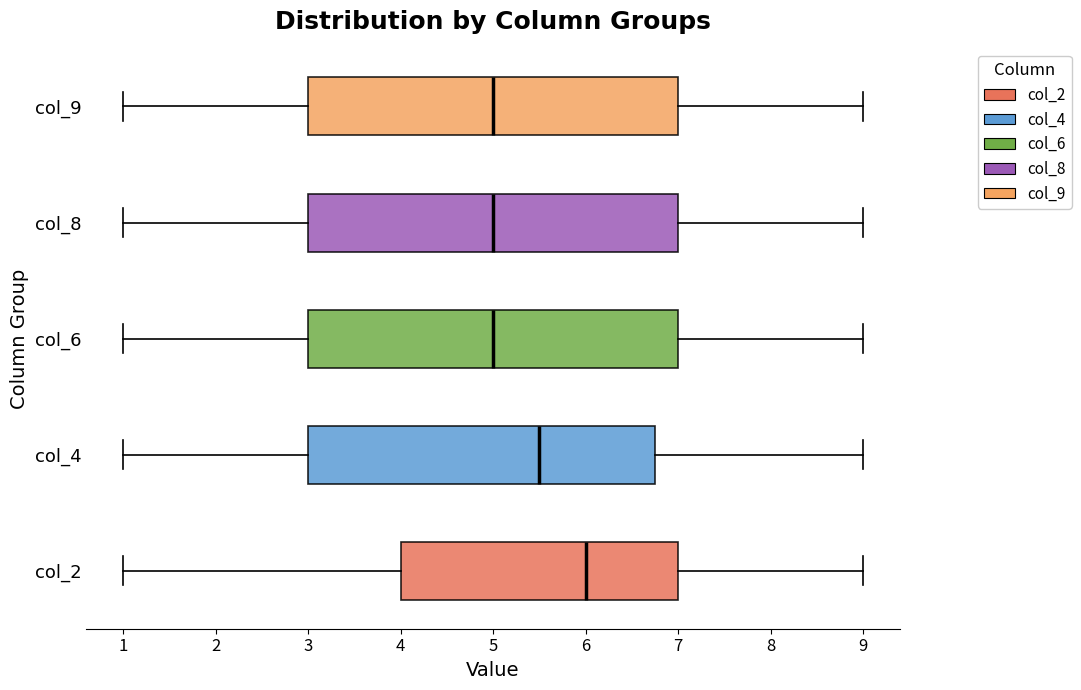

Which box's median line is the furthest to the right?

col_2